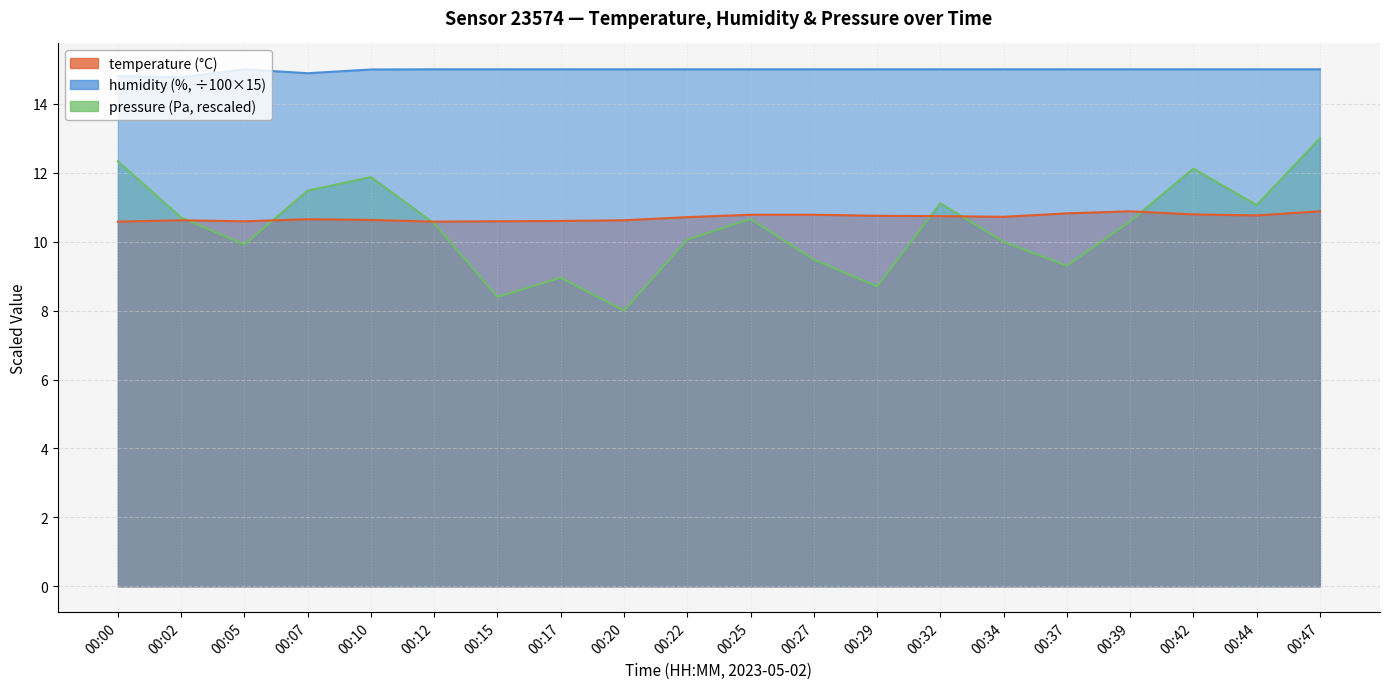

What is the smallest value displayed?

8.0